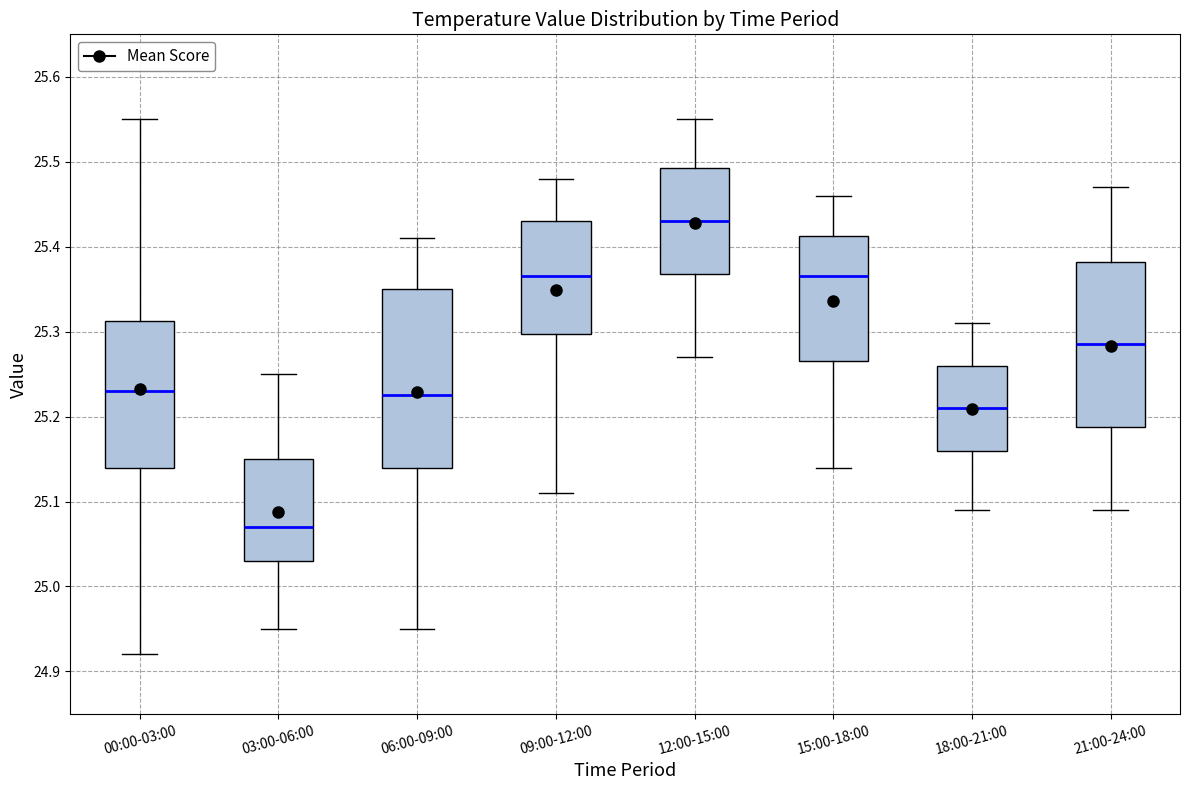

Which box has the highest median line?

12:00-15:00